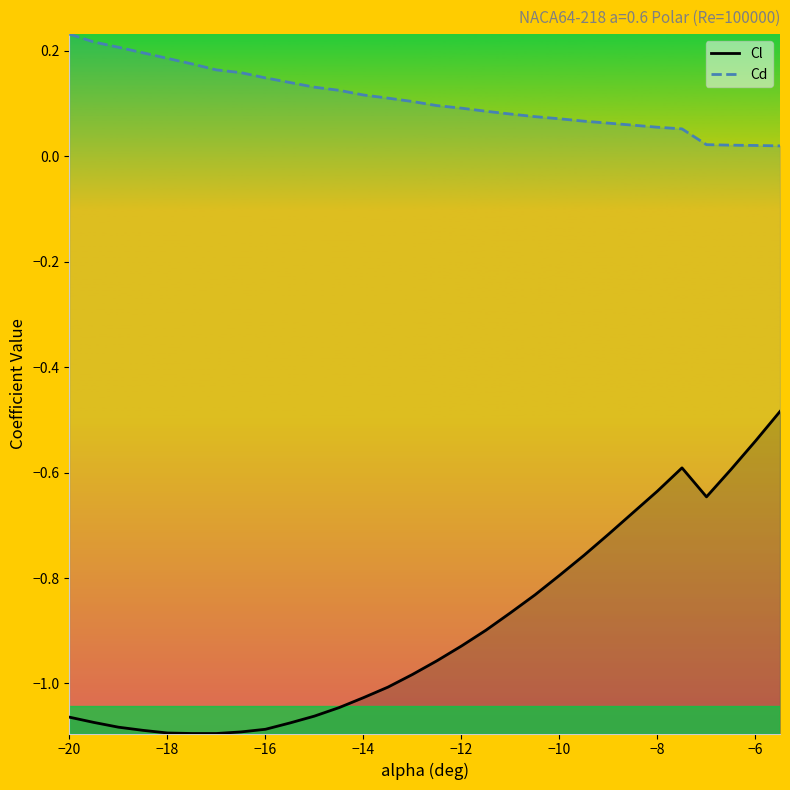

The value of Cl at −10 is -0.2. True or false?

False